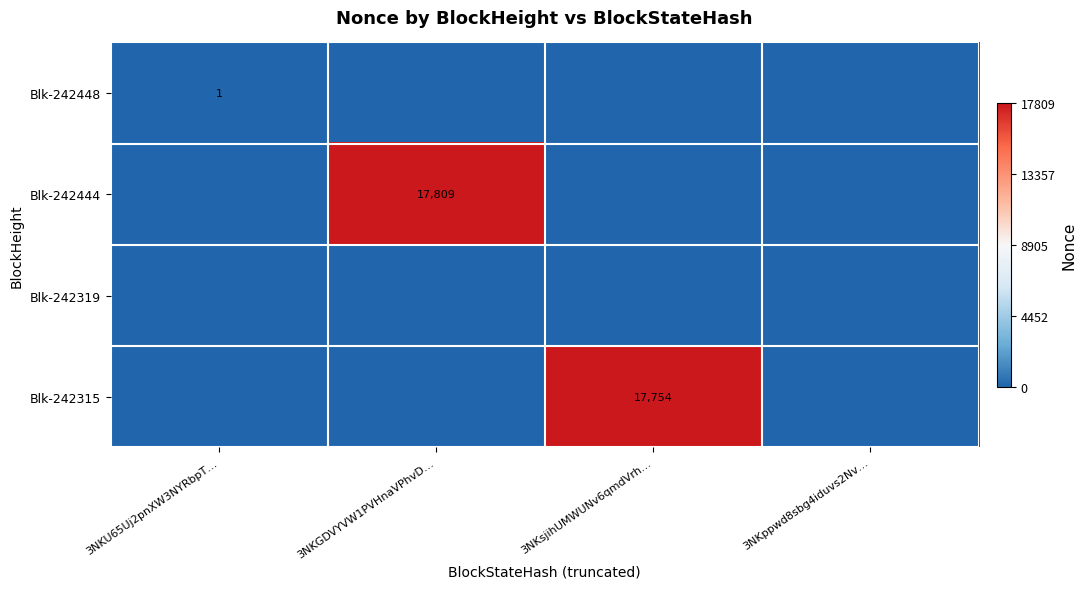

The Blk-242444 series shows 17809 at 3NKGDVYVW1PVHnaVPhvD…. True or false?

True